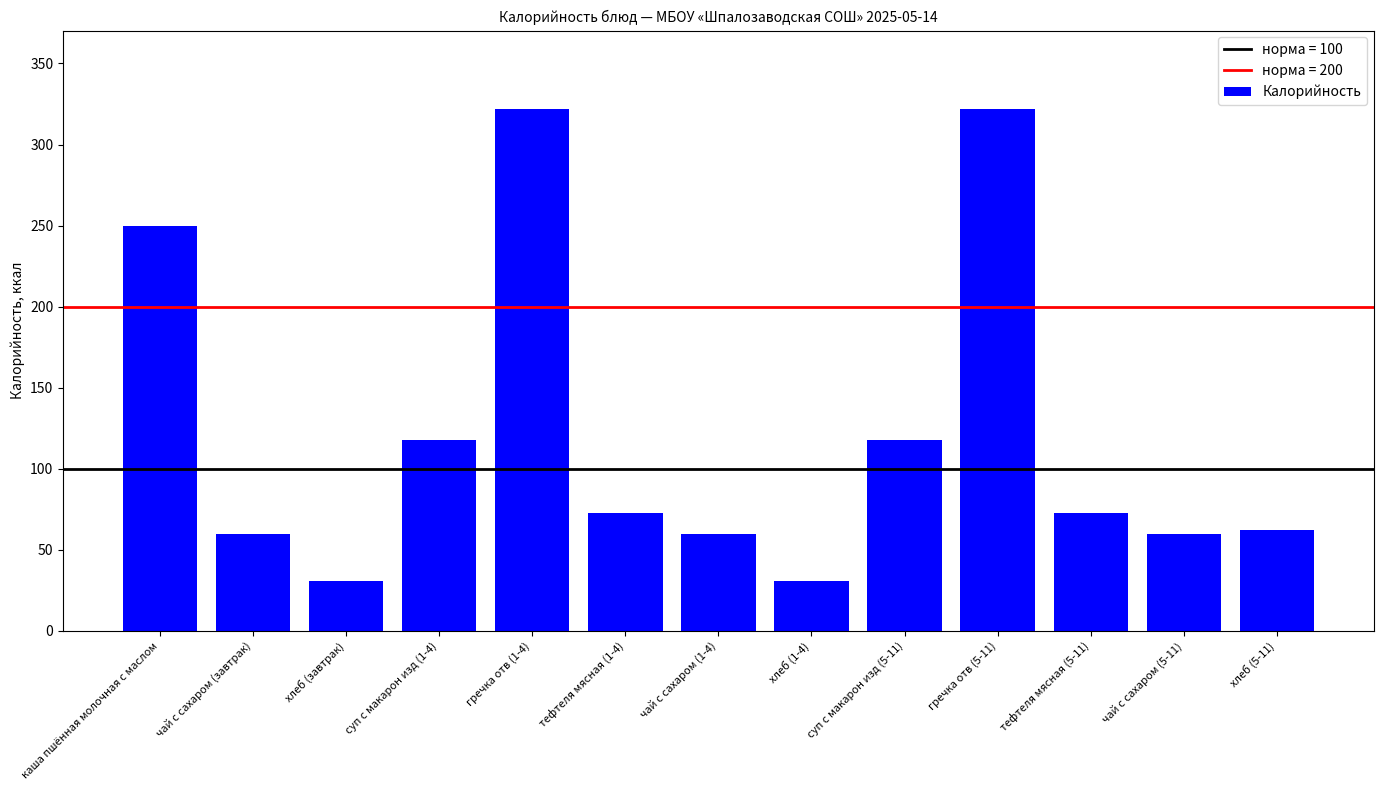

Count the number of categories in the chart.

13